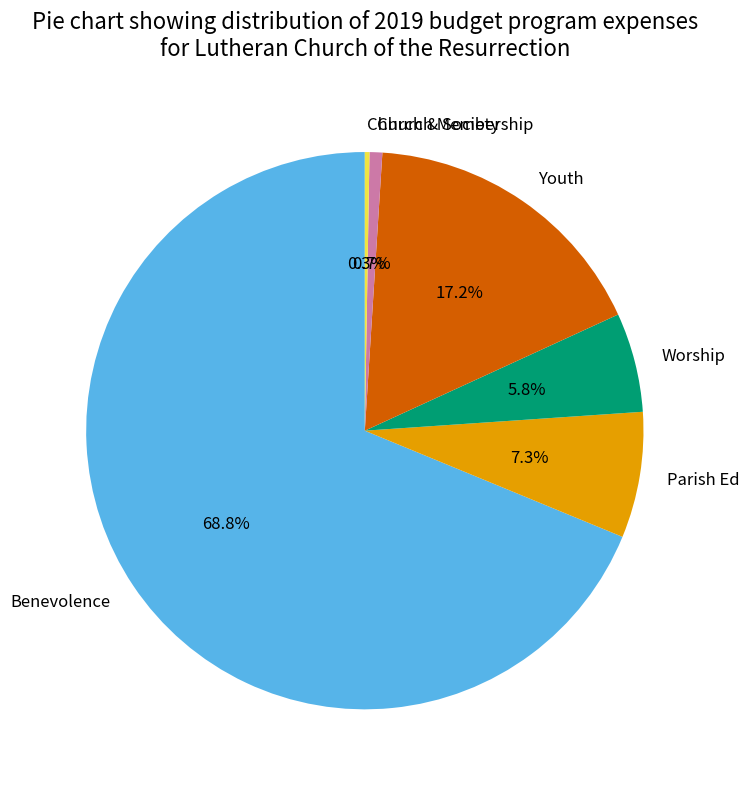

To the nearest percent, what portion does Worship represent?

6%